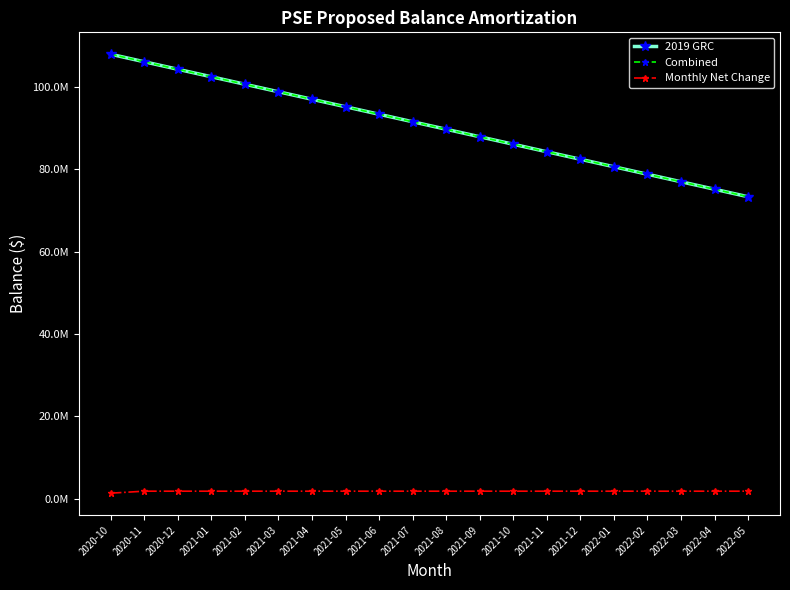

Is this an area chart (filled region under the line)?

No